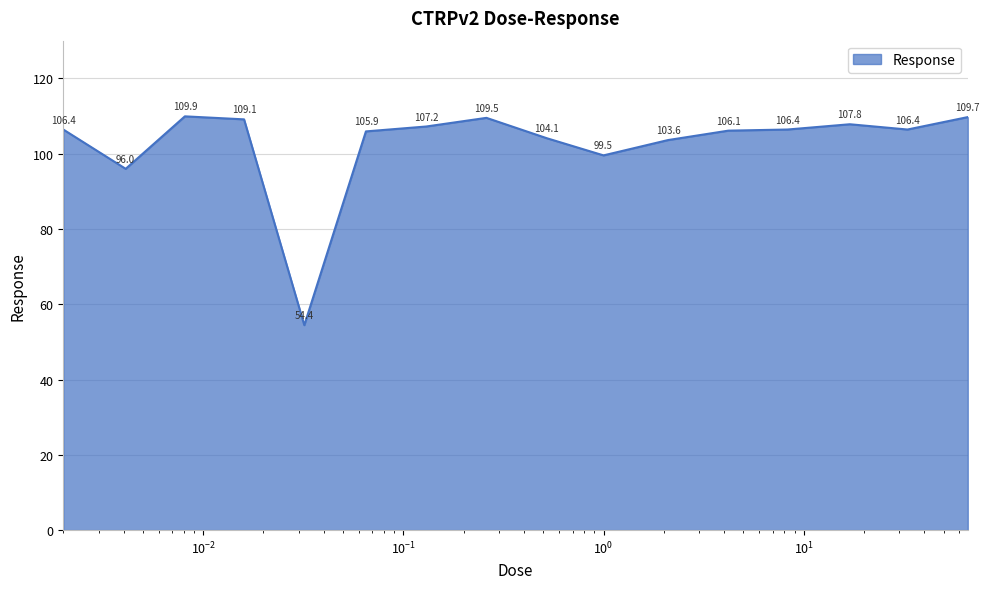

Reading left to right, list all the values displayed in this chart.

106.4	96.0	109.9	109.1	54.4	105.9	107.2	109.5	104.1	99.5	103.6	106.1	106.4	107.8	106.4	109.7